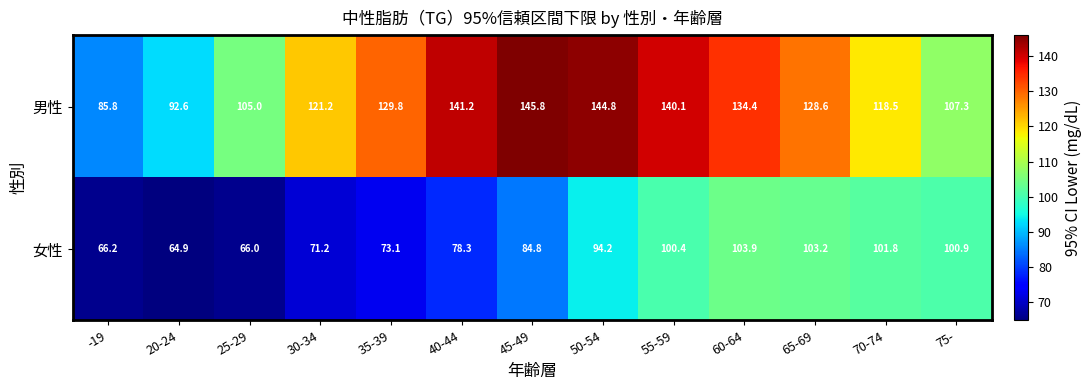

Which series has the largest range (max minus min)?

男性